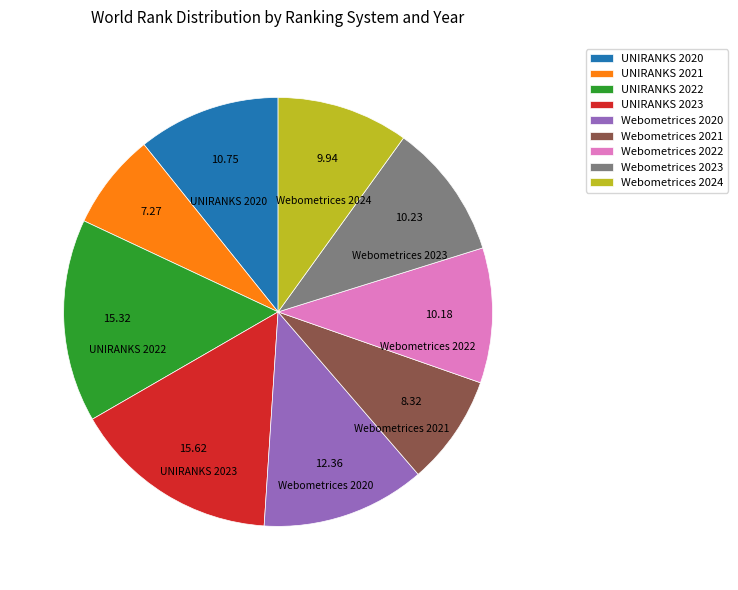

Approximately how many times larger is the value at UNIRANKS 2021 compared to Webometrices 2022?

0.7